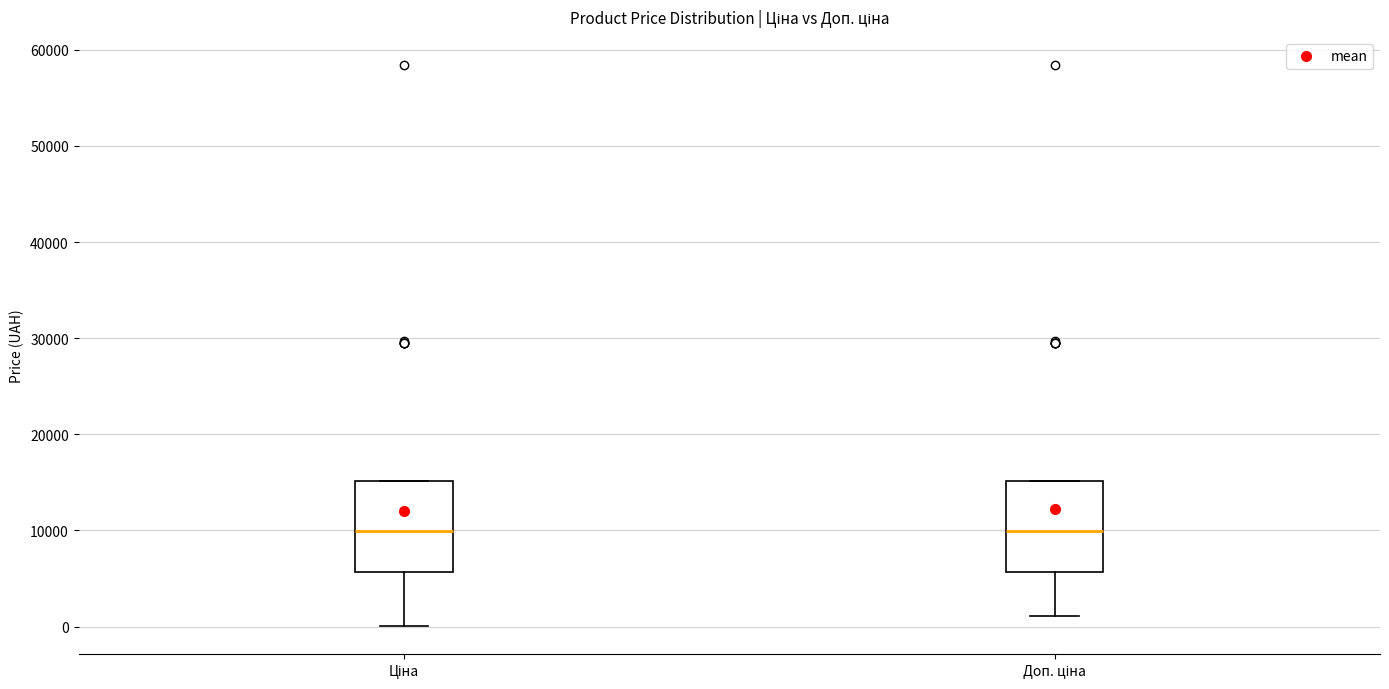

Reading left to right, transcribe this box plot: for each box, give where its median line is, the range the box spans, and where its two whiskers end, as read against the y-axis. The values are not printed on the chart, so give them approximately, as read against the axis.

Ціна: median 10000, box 6000 to 15000, whiskers 0 to 15000
Доп. ціна: median 10000, box 6000 to 15000, whiskers 1000 to 15000